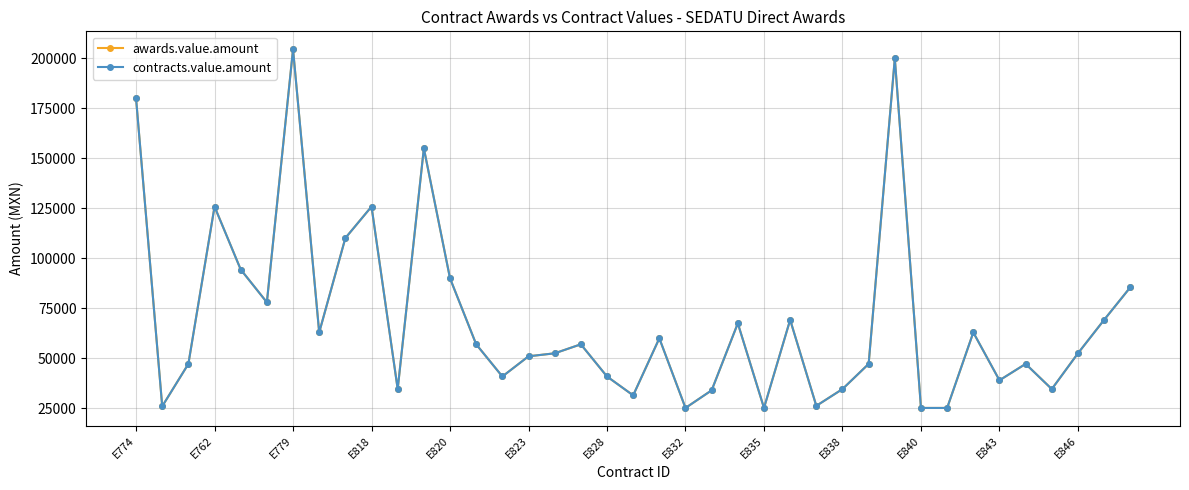

Is this an area chart (filled region under the line)?

No